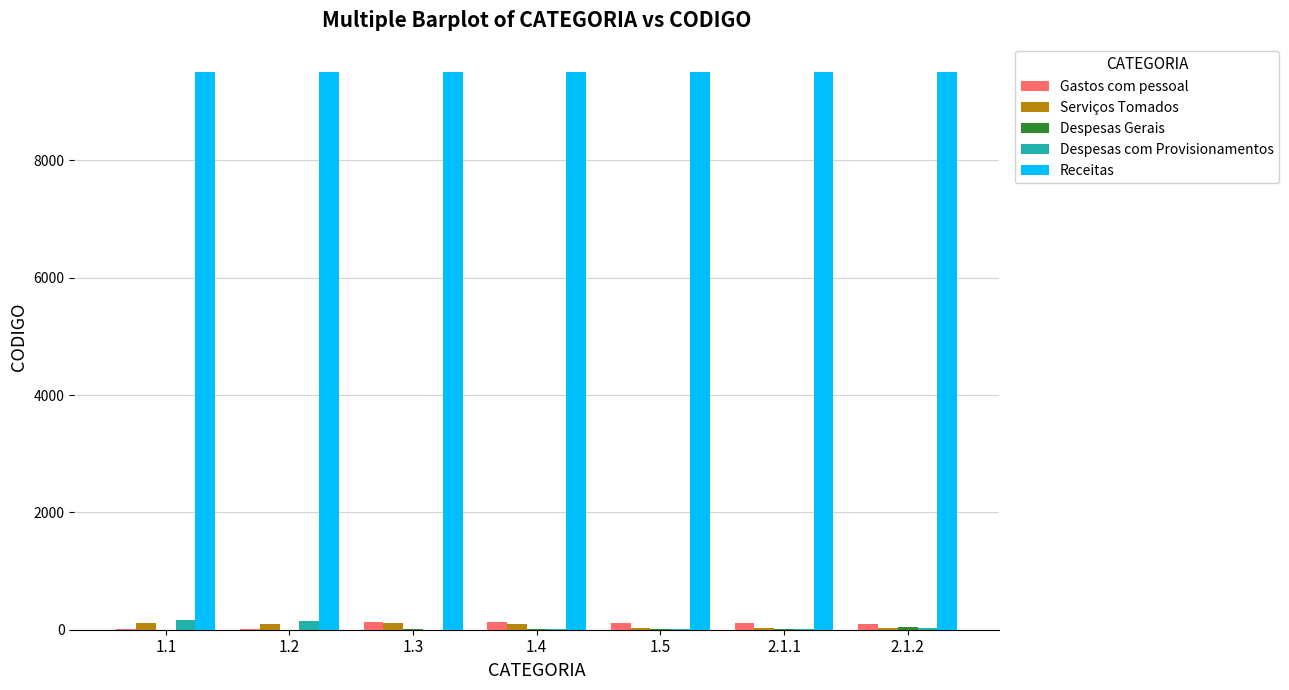

At which label does Gastos com pessoal first exceed 111?

1.3